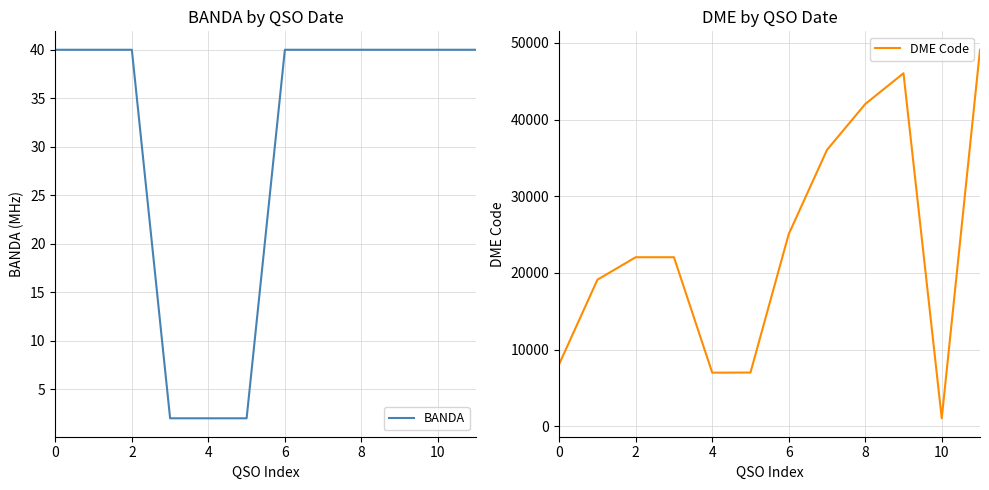

What is the minimum value shown in the chart?

2